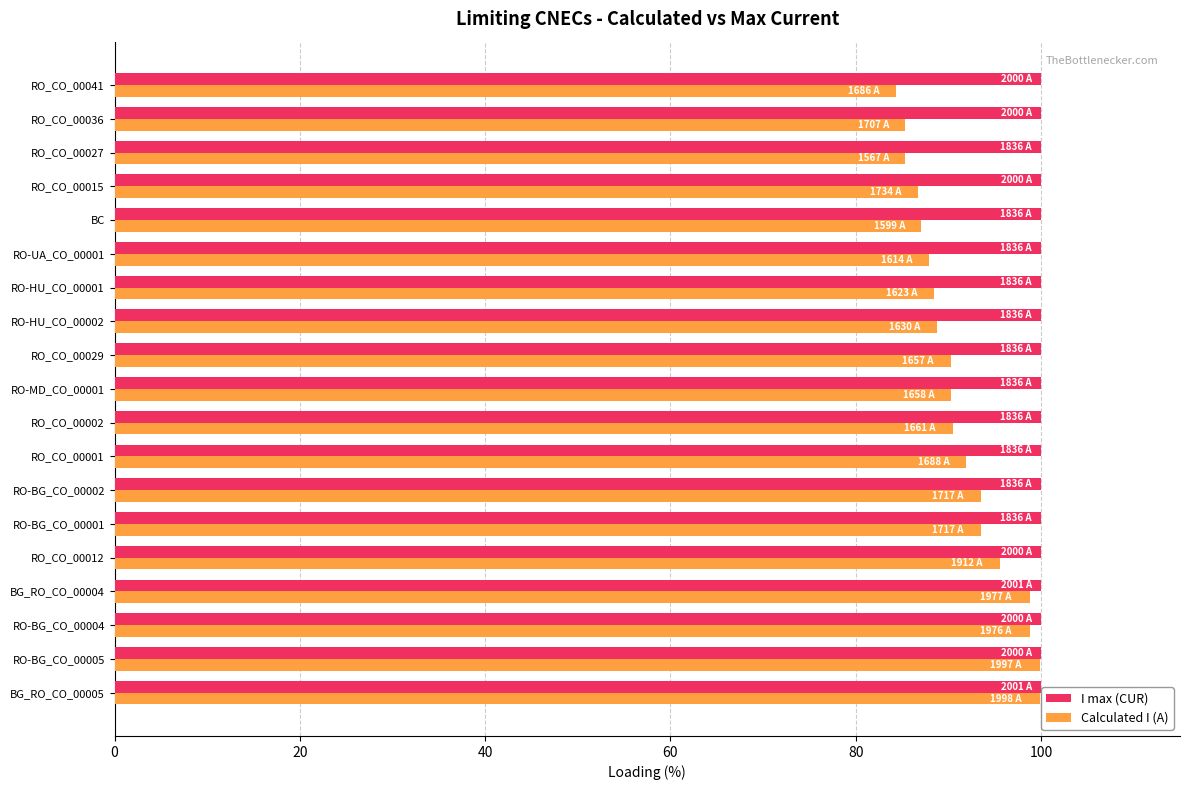

What is the sum of all I max (CUR) values?

1900.0